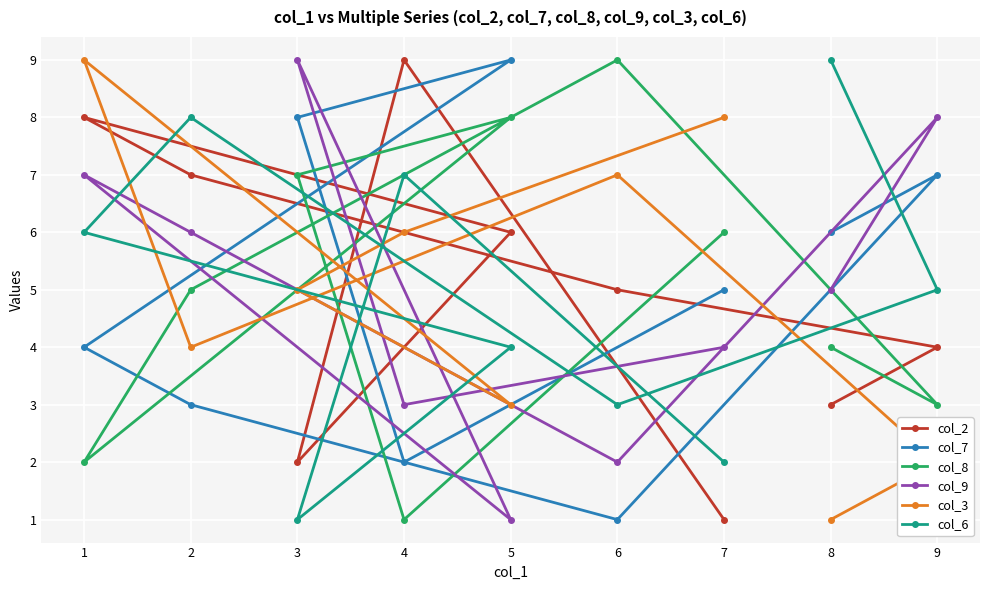

What is the highest value of the col_7 series?

9